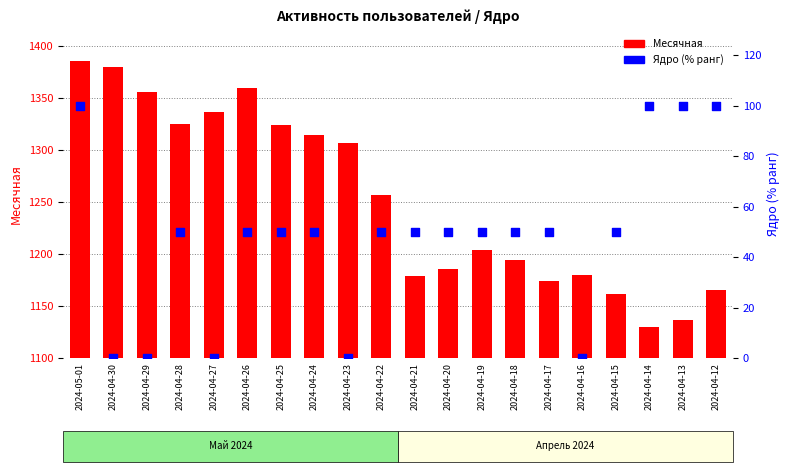

Which series reaches the minimum Y coordinate?

Ядро (% ранг)